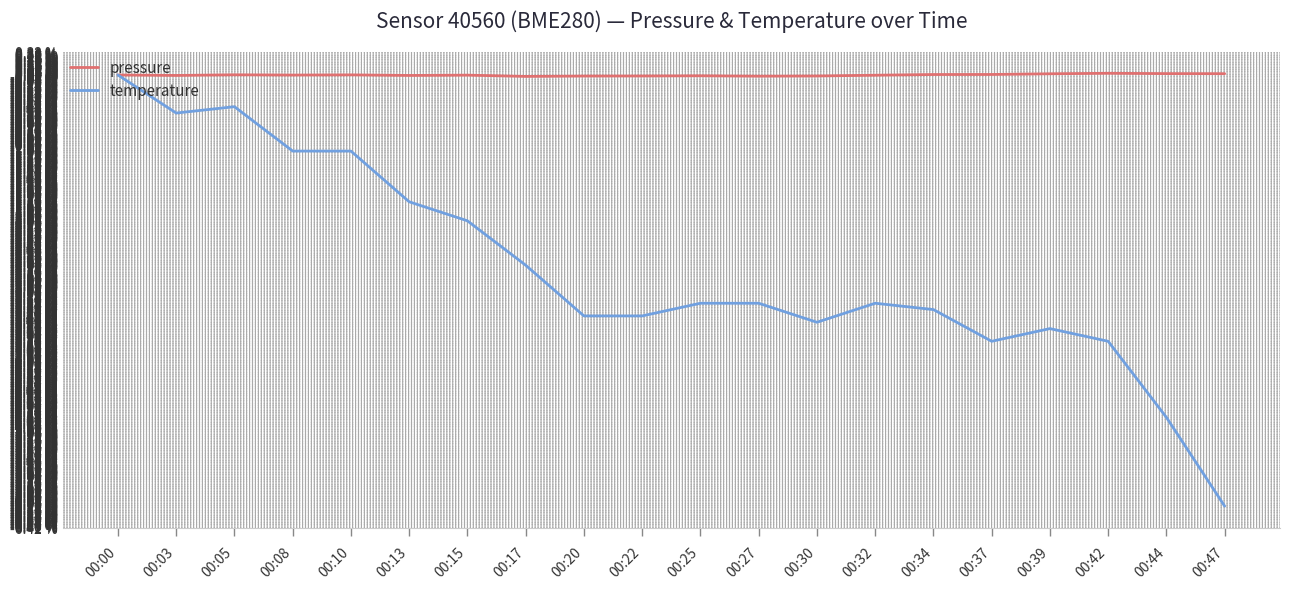

The temperature series shows -0.5 at 00:05. True or false?

True